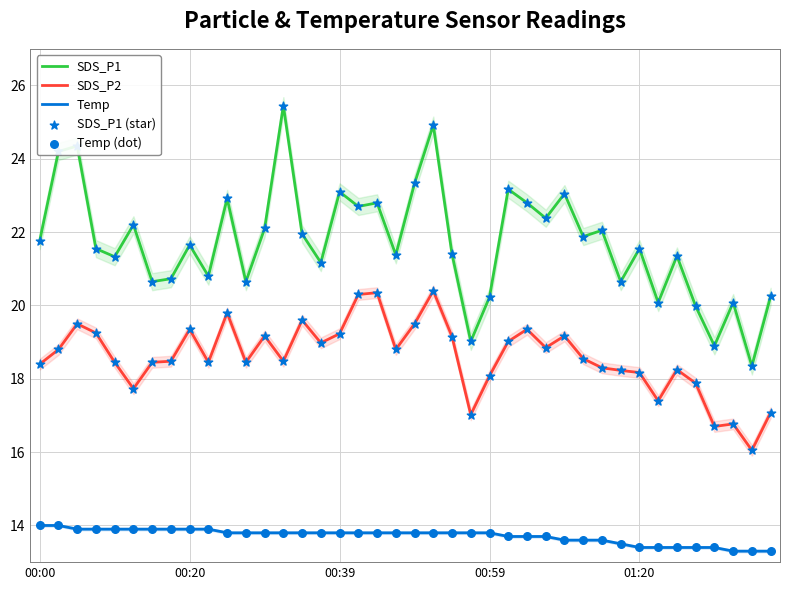

Which series contains the highest Y value?

SDS_P1